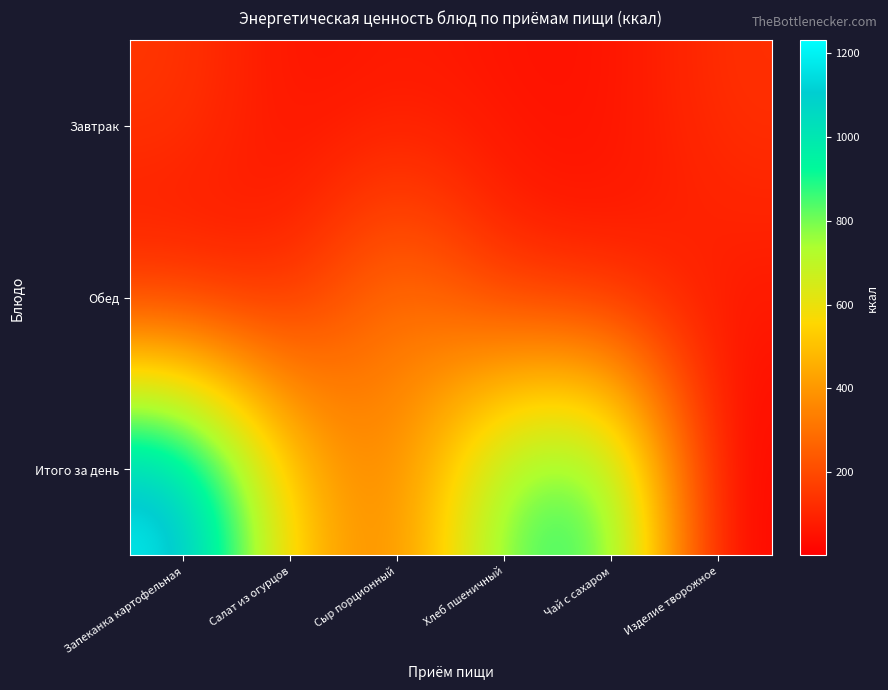

How many series are shown in this chart?

3